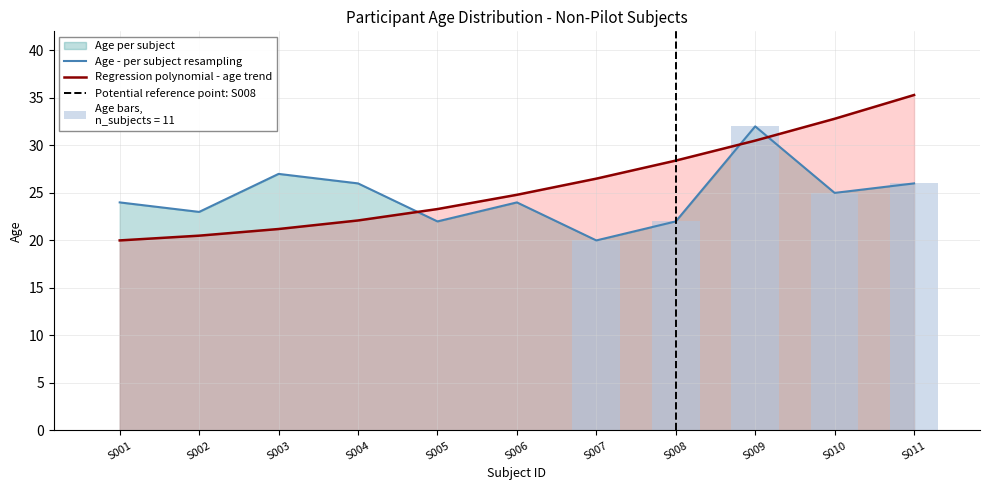

Reading right to left, list all the values displayed in this chart.

Age: 26.0	25.0	32.0	22.0	20.0	24.0	22.0	26.0	27.0	23.0	24.0
Regression: 35.3	32.8	30.5	28.4	26.5	24.8	23.3	22.1	21.2	20.5	20.0